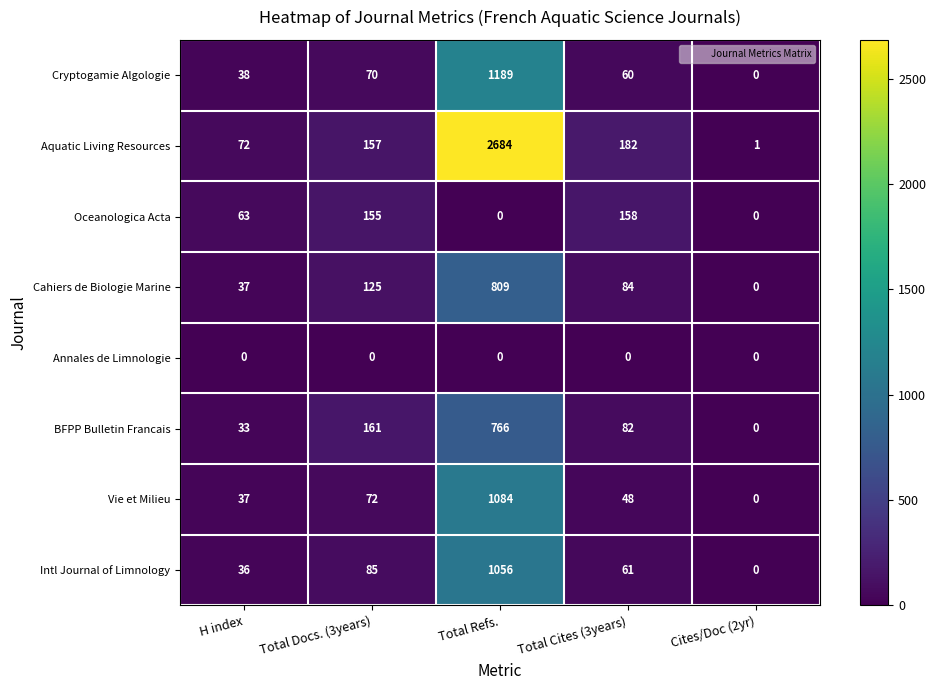

True or false: Intl Journal of Limnology has a value of 1056 at Total Refs..

True